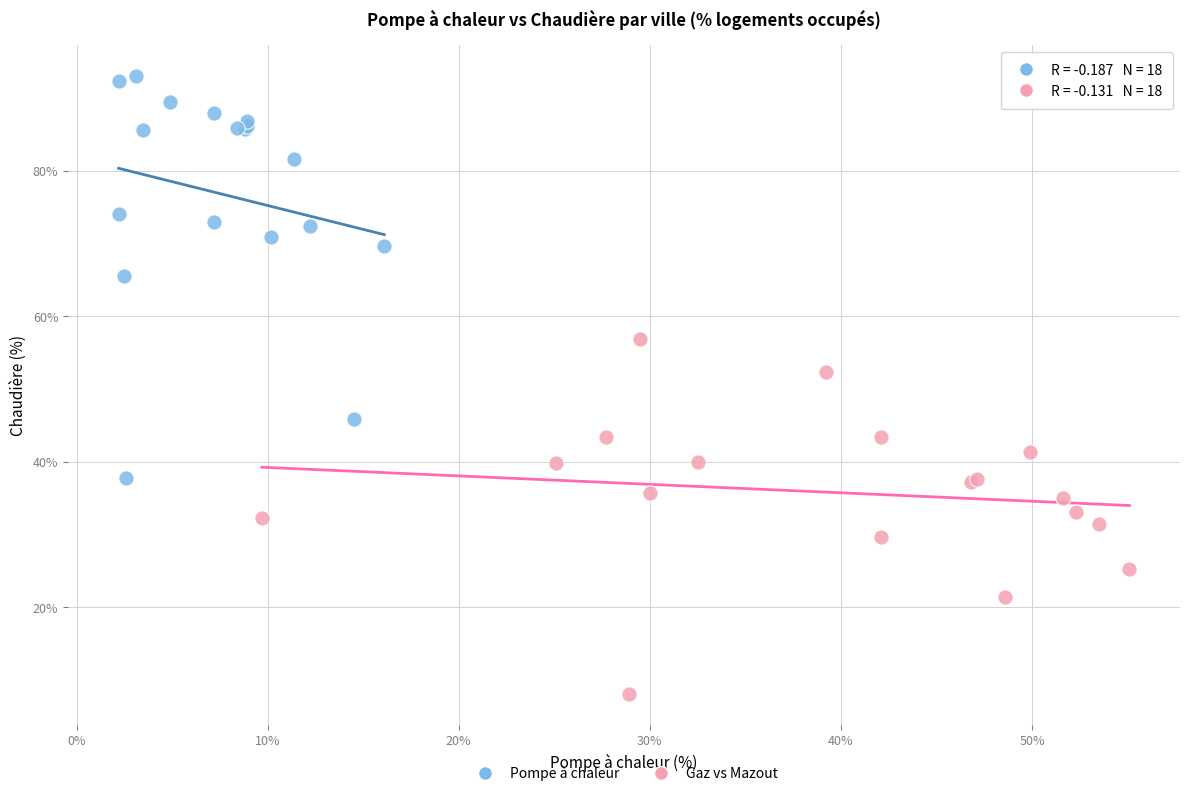

What are all the series names shown in the legend?

Pompe à chaleur, Gaz vs Mazout